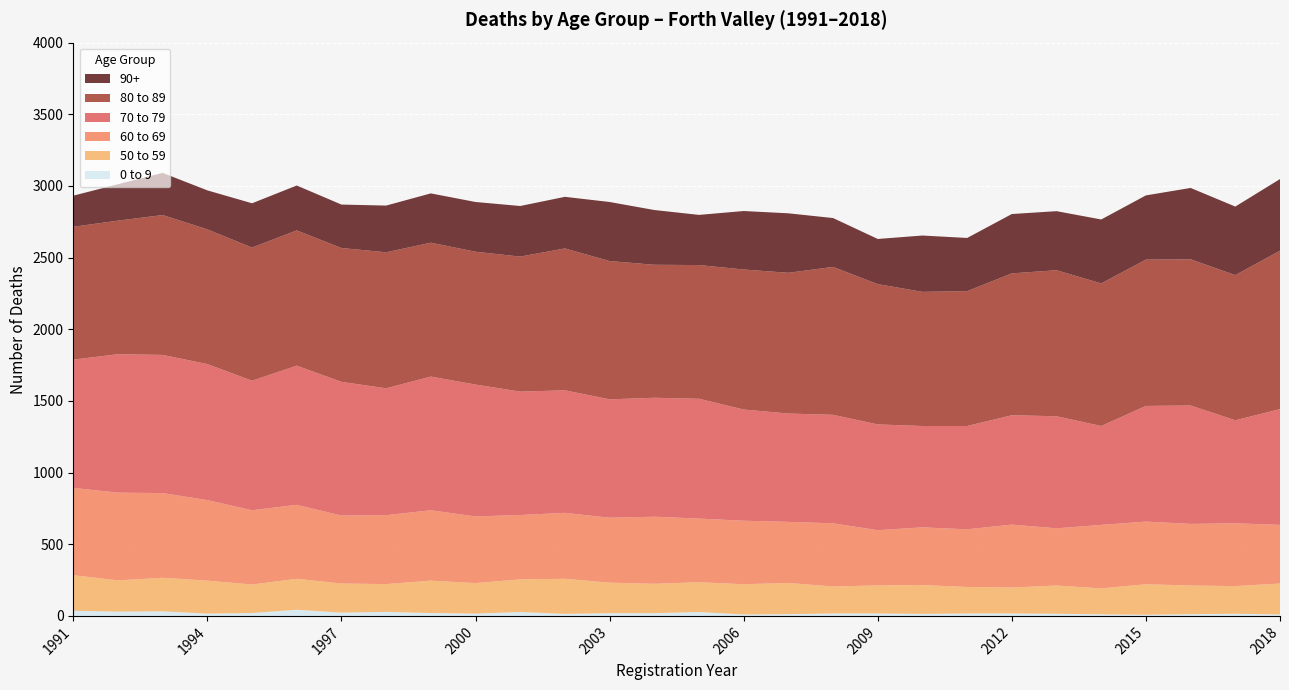

Reading right to left, extract all data points from this chart.

0 to 9: 10	15	12	8	11	15	17	17	14	17	17	12	10	27	19	19	14	27	16	20	28	23	43	20	16	32	30	36
60 to 69: 409	438	430	437	443	399	439	402	403	385	441	426	443	444	468	453	460	449	465	491	481	474	516	518	562	591	612	609
90+: 500	478	498	448	446	412	414	371	393	315	341	415	408	350	382	412	360	353	347	344	326	303	313	309	272	294	254	217
70 to 79: 808	719	826	807	690	782	763	721	707	738	757	756	776	836	830	826	855	861	920	933	885	933	971	904	949	964	966	895
80 to 89: 1105	1013	1020	1021	995	1019	990	941	936	979	1032	982	977	933	928	965	990	942	927	934	949	934	944	929	940	976	932	927
50 to 59: 216	193	200	213	181	197	181	185	201	196	188	218	211	208	205	213	245	228	213	226	194	203	216	199	230	234	218	248